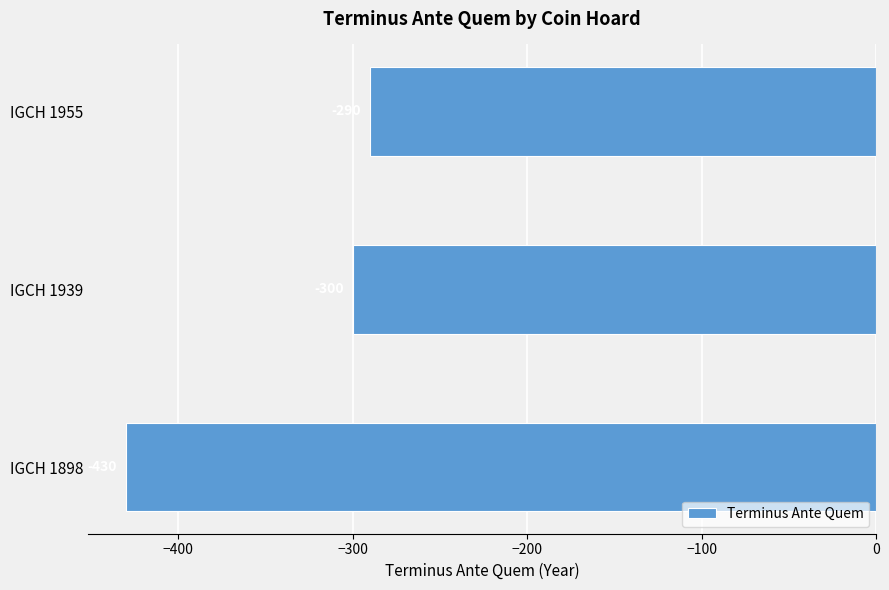

What is the sum of all values?

-1020